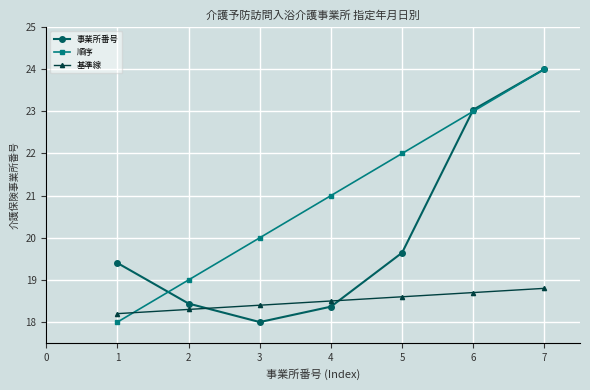

Count the 順序 values in the range 19 to 23.

5